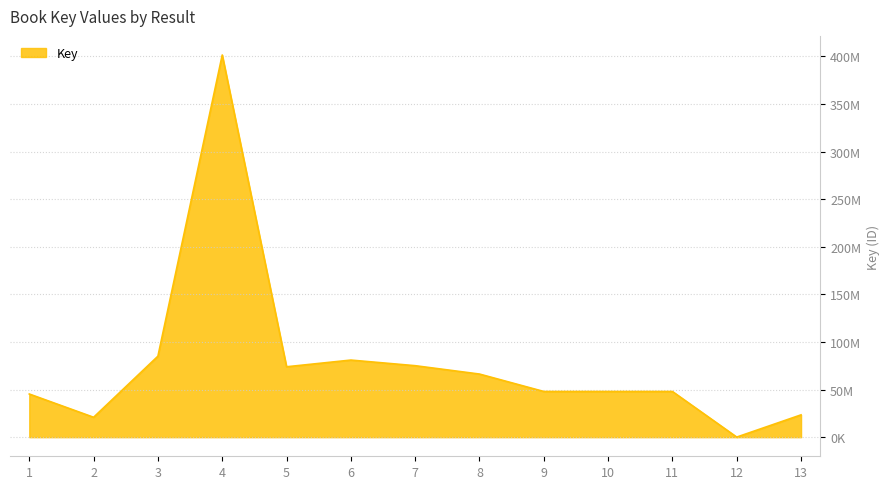

What is the average value?

78179524